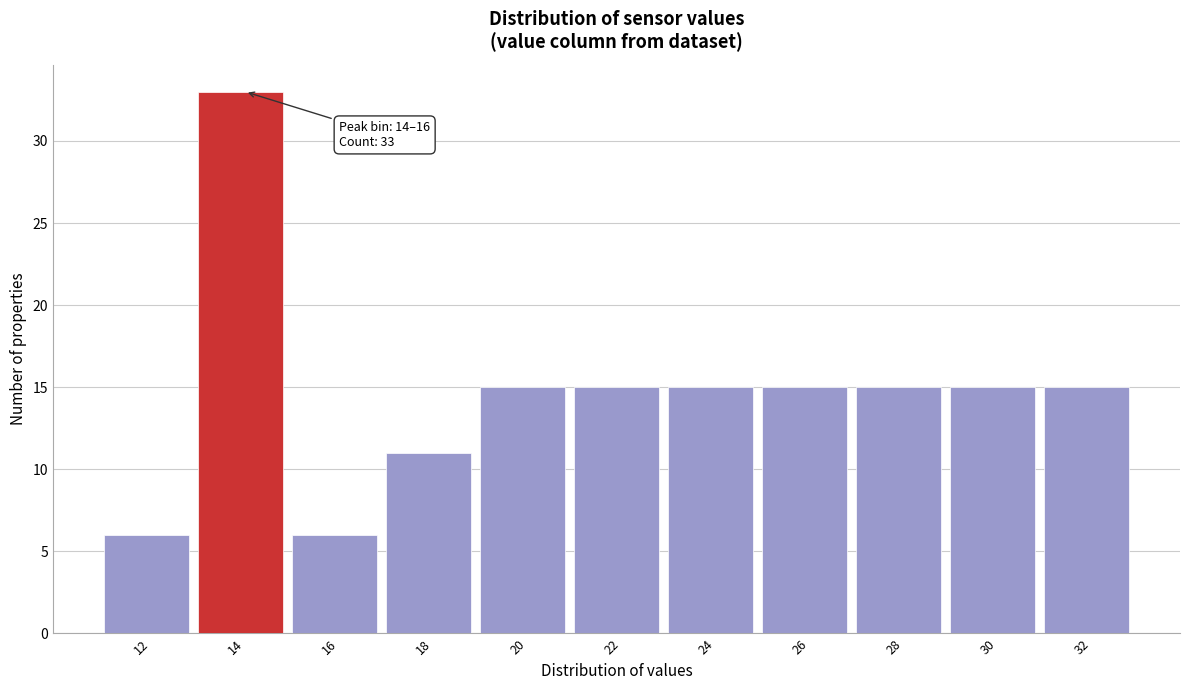

Reading right to left, what are all the values shown in this chart?

15	15	15	15	15	15	15	11	6	33	6